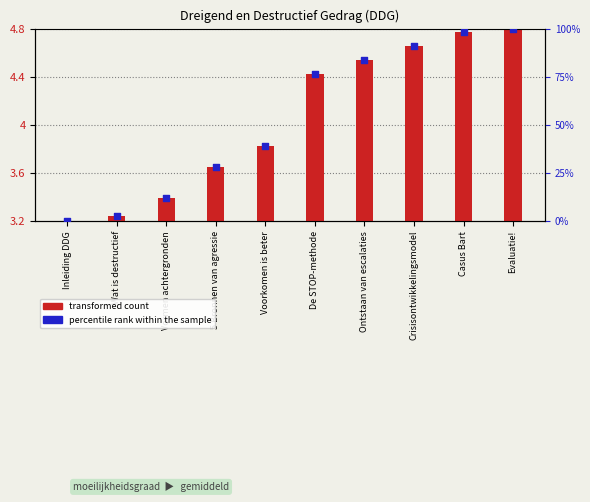

At how many categories does at least one series exceed 88?

3